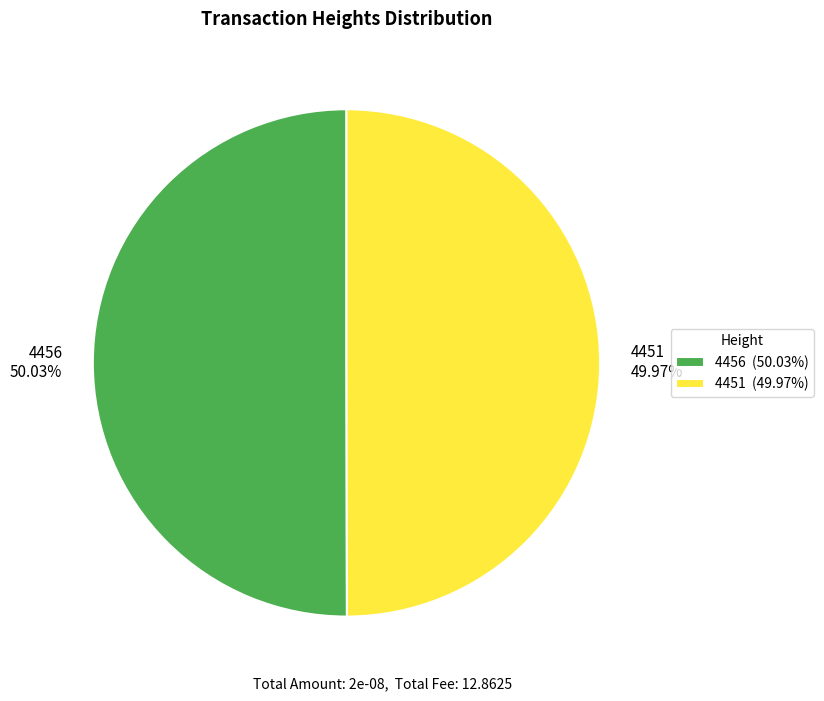

Count the number of slices in the pie.

2